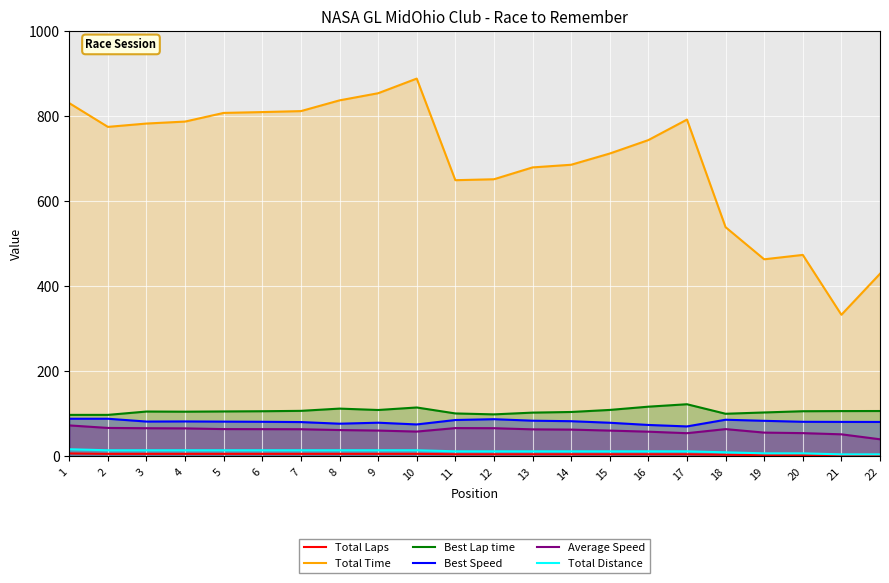

Which label corresponds to the smallest value in the chart?

21